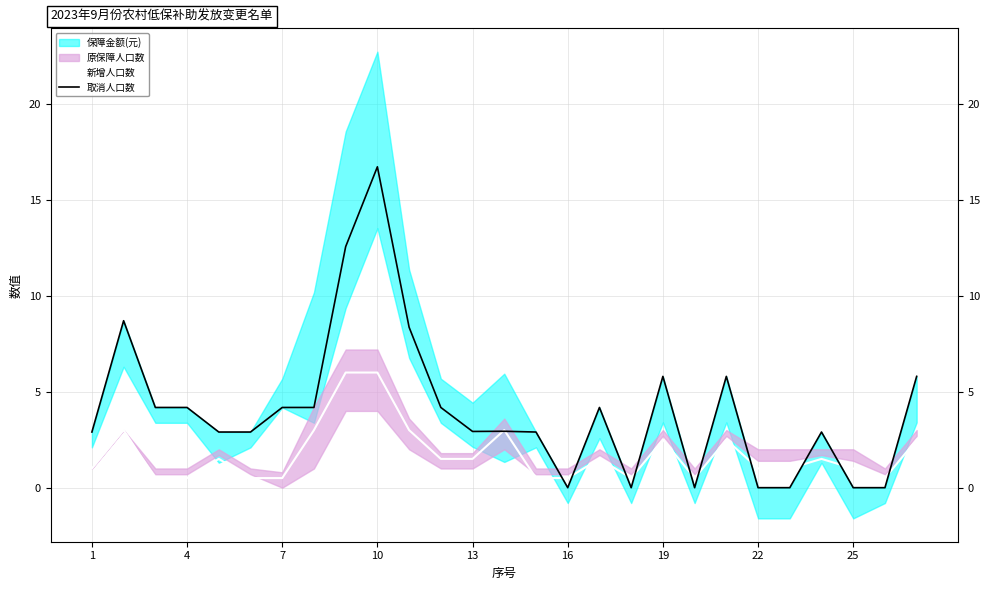

The 新增人口数 series shows 1.0 at 1. True or false?

True